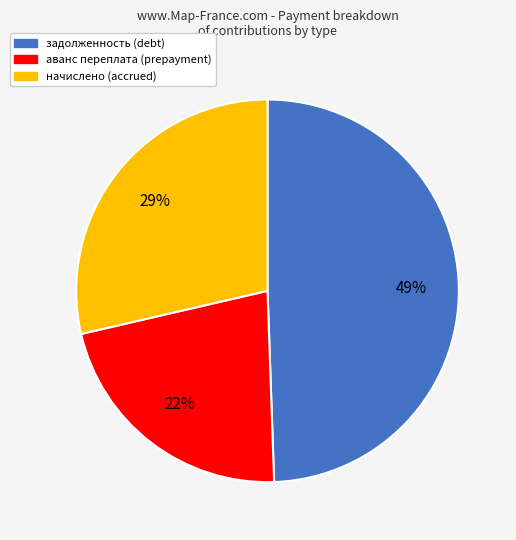

Is there any slice that represents more than half of the pie?

No